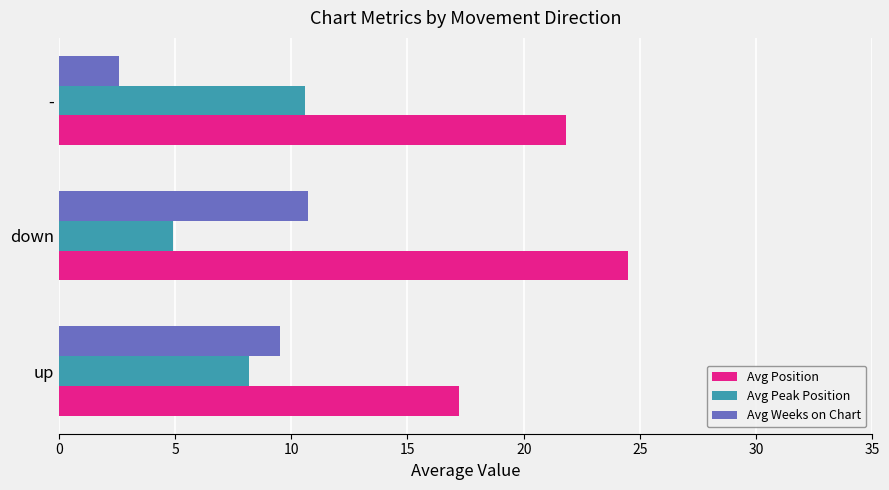

What is the maximum value shown in the chart?

24.5